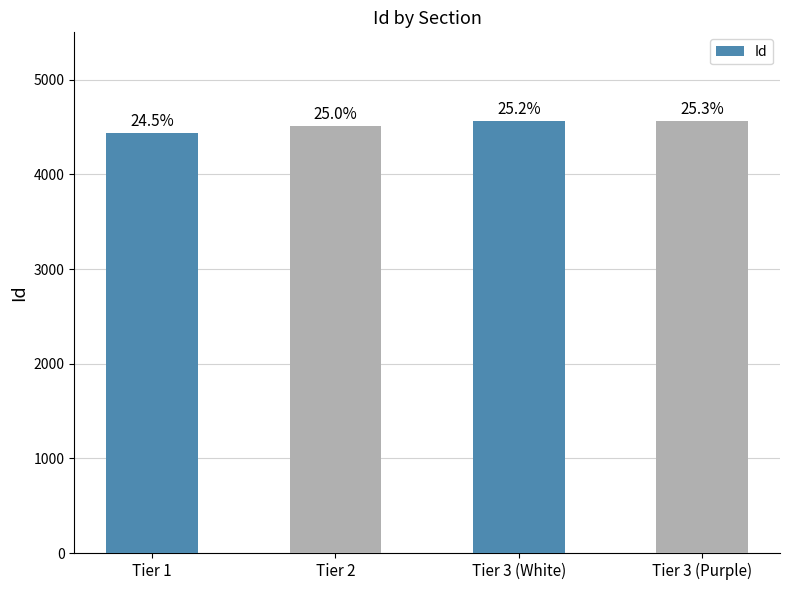

How many bars are there in total?

4